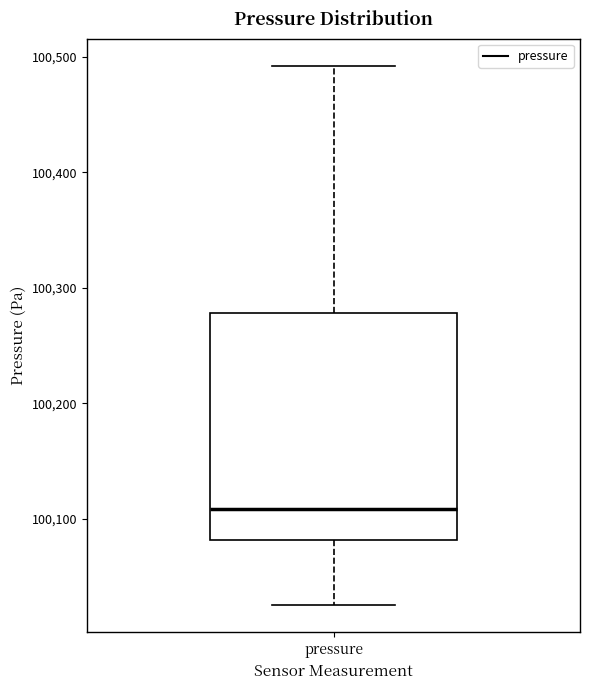

Transcribe this box plot: give where the median line is, the range the box spans, and where the two whiskers end, as read against the y-axis. The values are not printed on the chart, so give them approximately, as read against the axis.

median 100110, box 100080 to 100280, whiskers 100030 to 100490